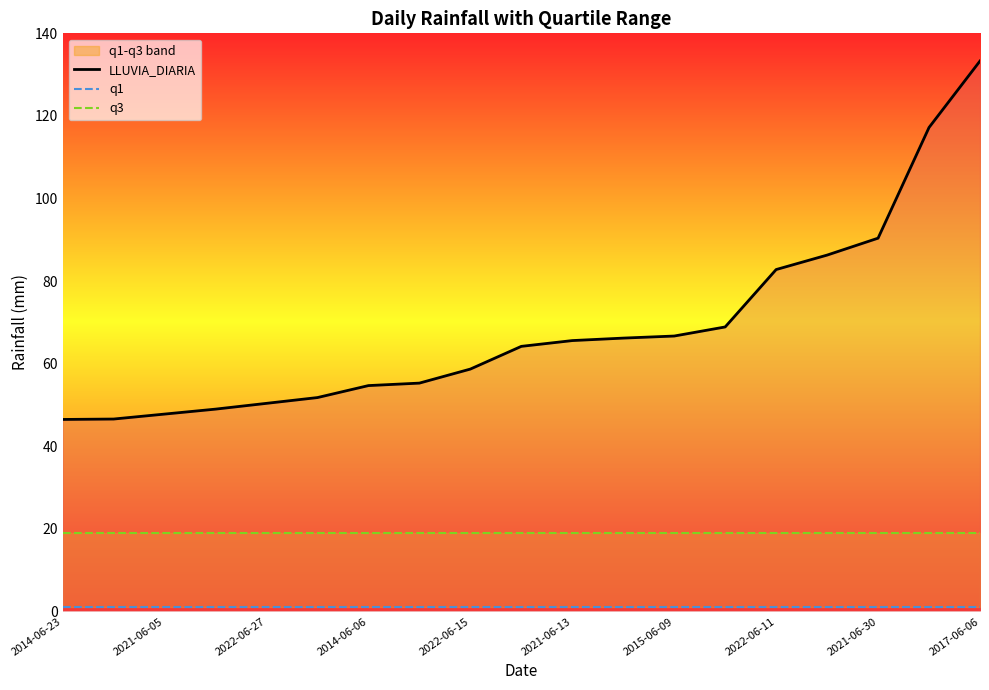

The value of LLUVIA_DIARIA at 2014-06-23 is 69.0. True or false?

False